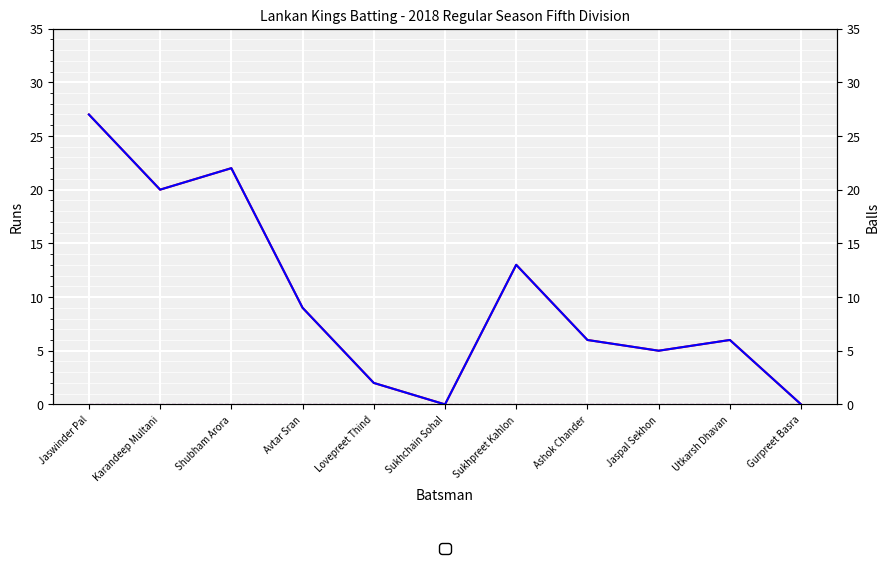

What is the label of the 2nd point from the right?

Utkarsh Dhavan